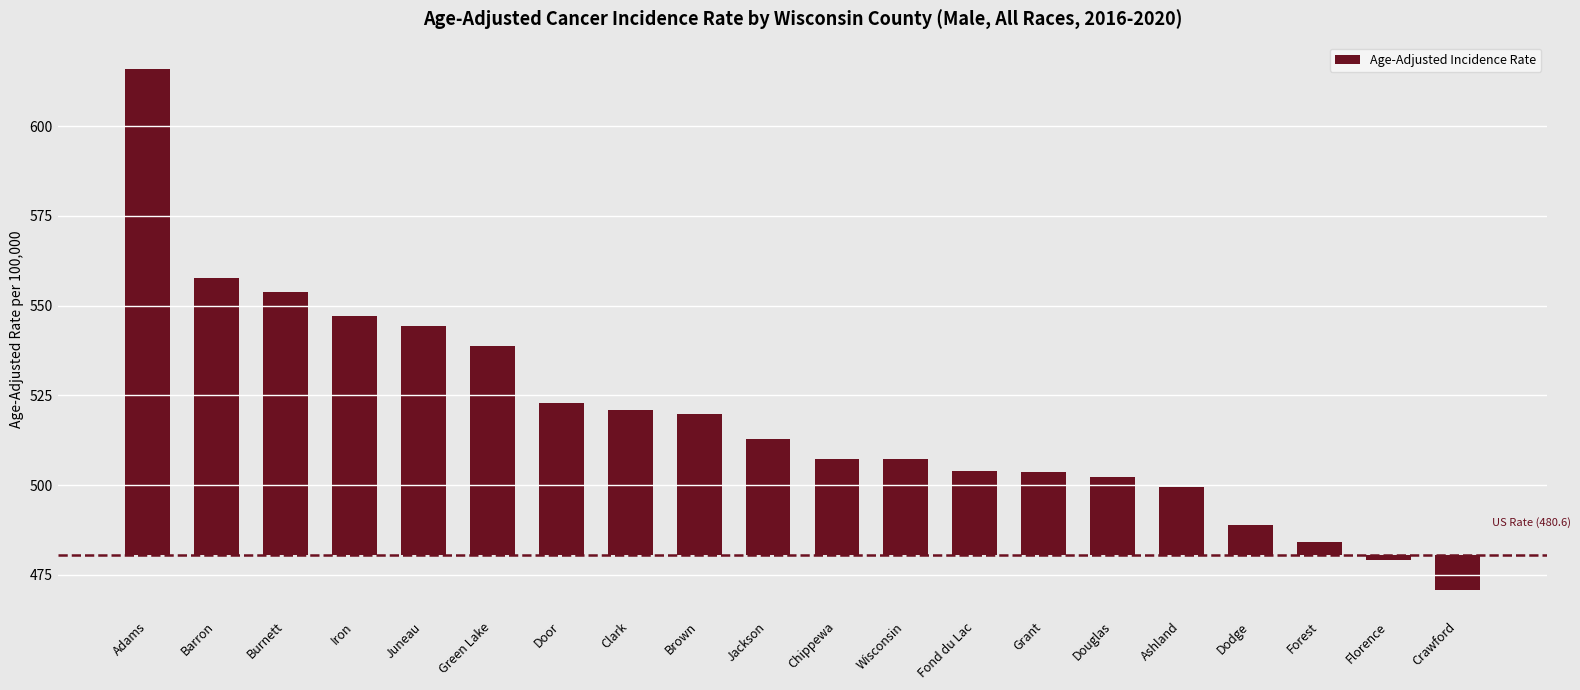

Between Chippewa and Door, which is larger?

Door